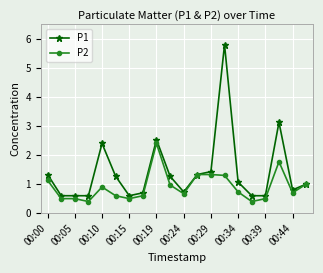

What is the value of the P2 point at the 12th from the left?

1.3